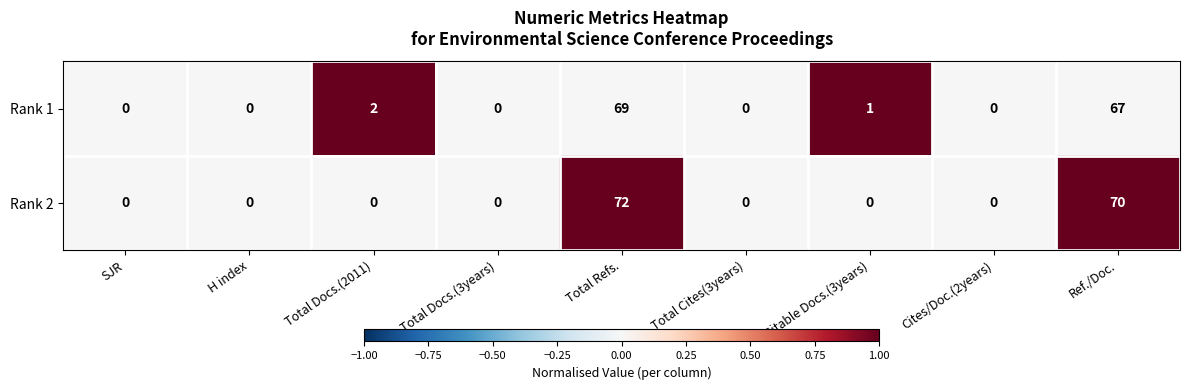

Is it true that Rank 2 equals 123 at Total Refs.?

False